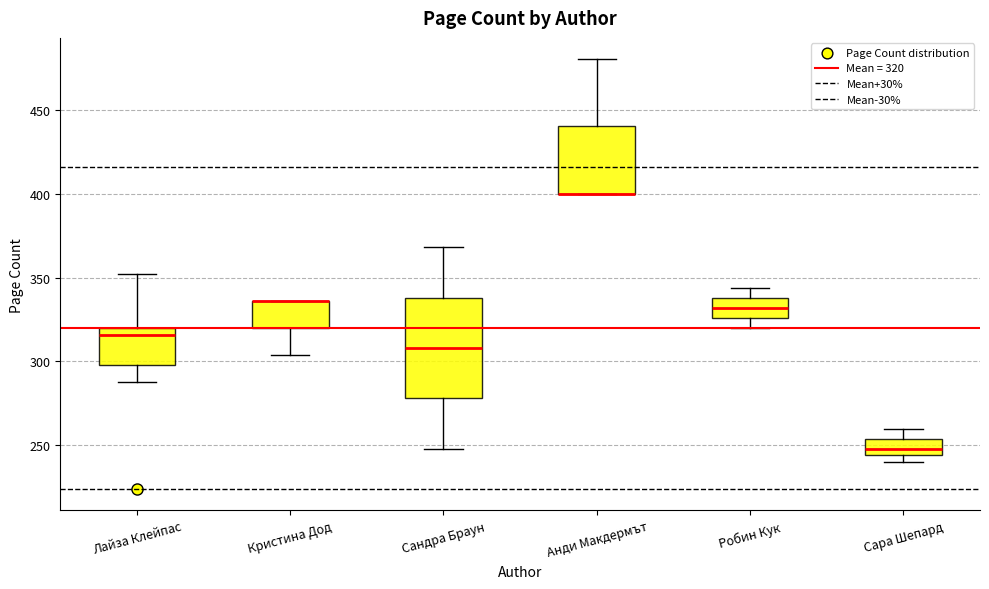

Comparing the boxes themselves (not the whiskers), which one is the tallest?

Сандра Браун